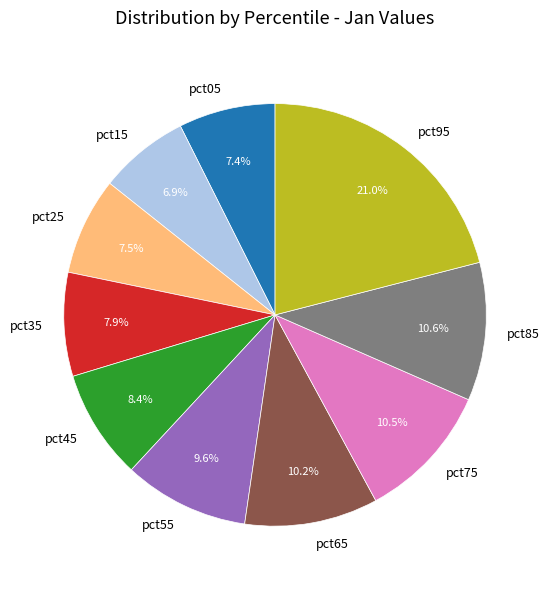

True or false: pct95 accounts for 21% of the total.

True